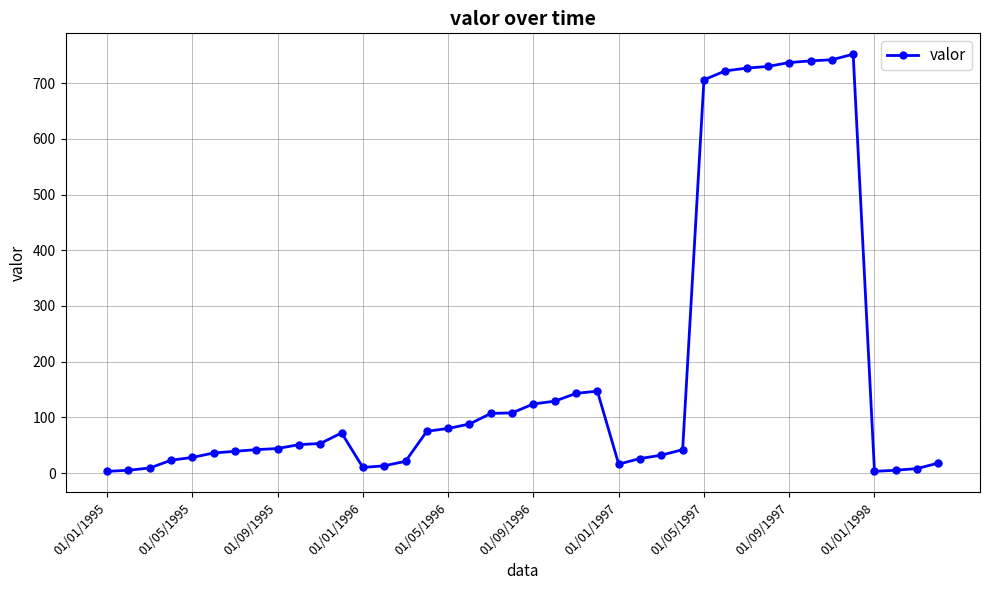

Count the number of data series in this chart.

1